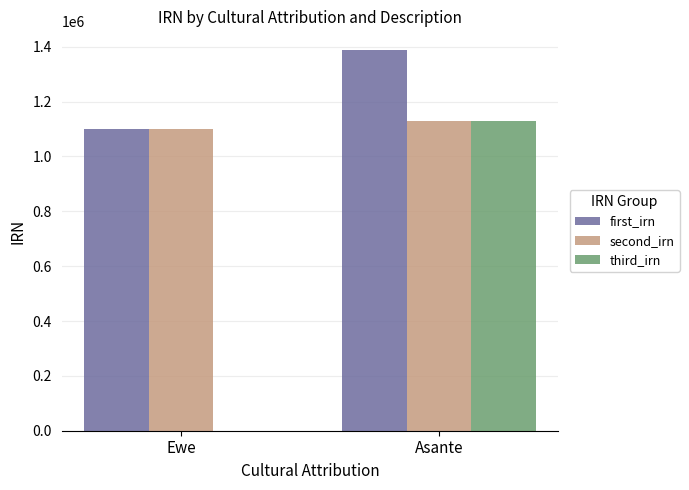

What is the difference between the first_irn values at Asante and Ewe?

288335